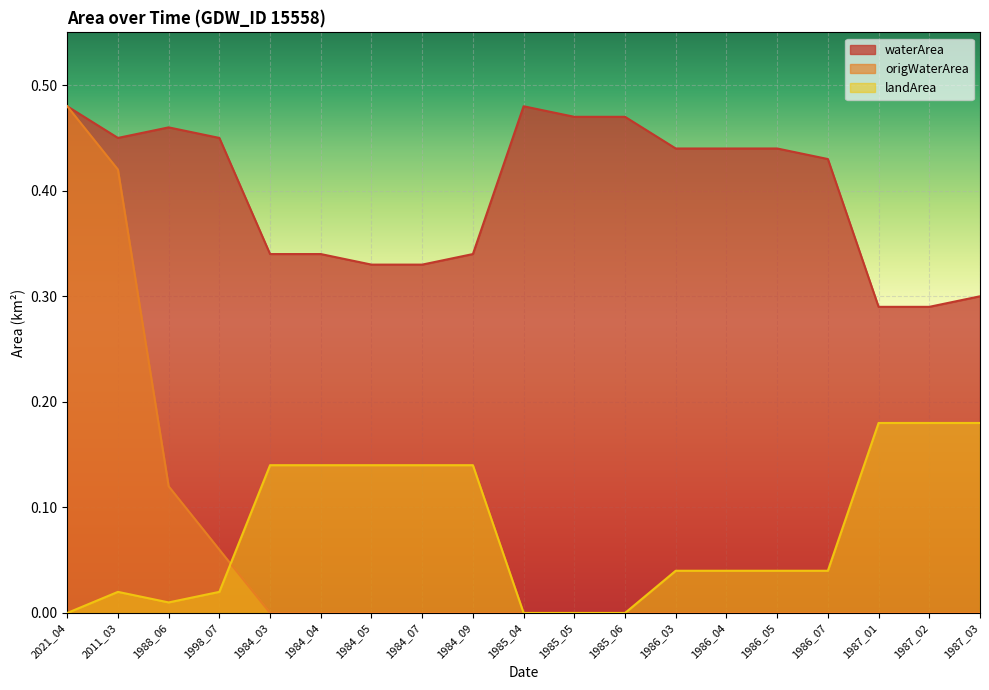

Reading left to right, extract all data points from this chart.

waterArea: 0.5	0.5	0.5	0.5	0.3	0.3	0.3	0.3	0.3	0.5	0.5	0.5	0.4	0.4	0.4	0.4	0.3	0.3	0.3
origWaterArea: 0.5	0.4	0.1	0.1	0.0	0.0	0.0	0.0	0.0	0.0	0.0	0.0	0.0	0.0	0.0	0.0	0.0	0.0	0.0
landArea: 0.0	0.0	0.0	0.0	0.1	0.1	0.1	0.1	0.1	0.0	0.0	0.0	0.0	0.0	0.0	0.0	0.2	0.2	0.2